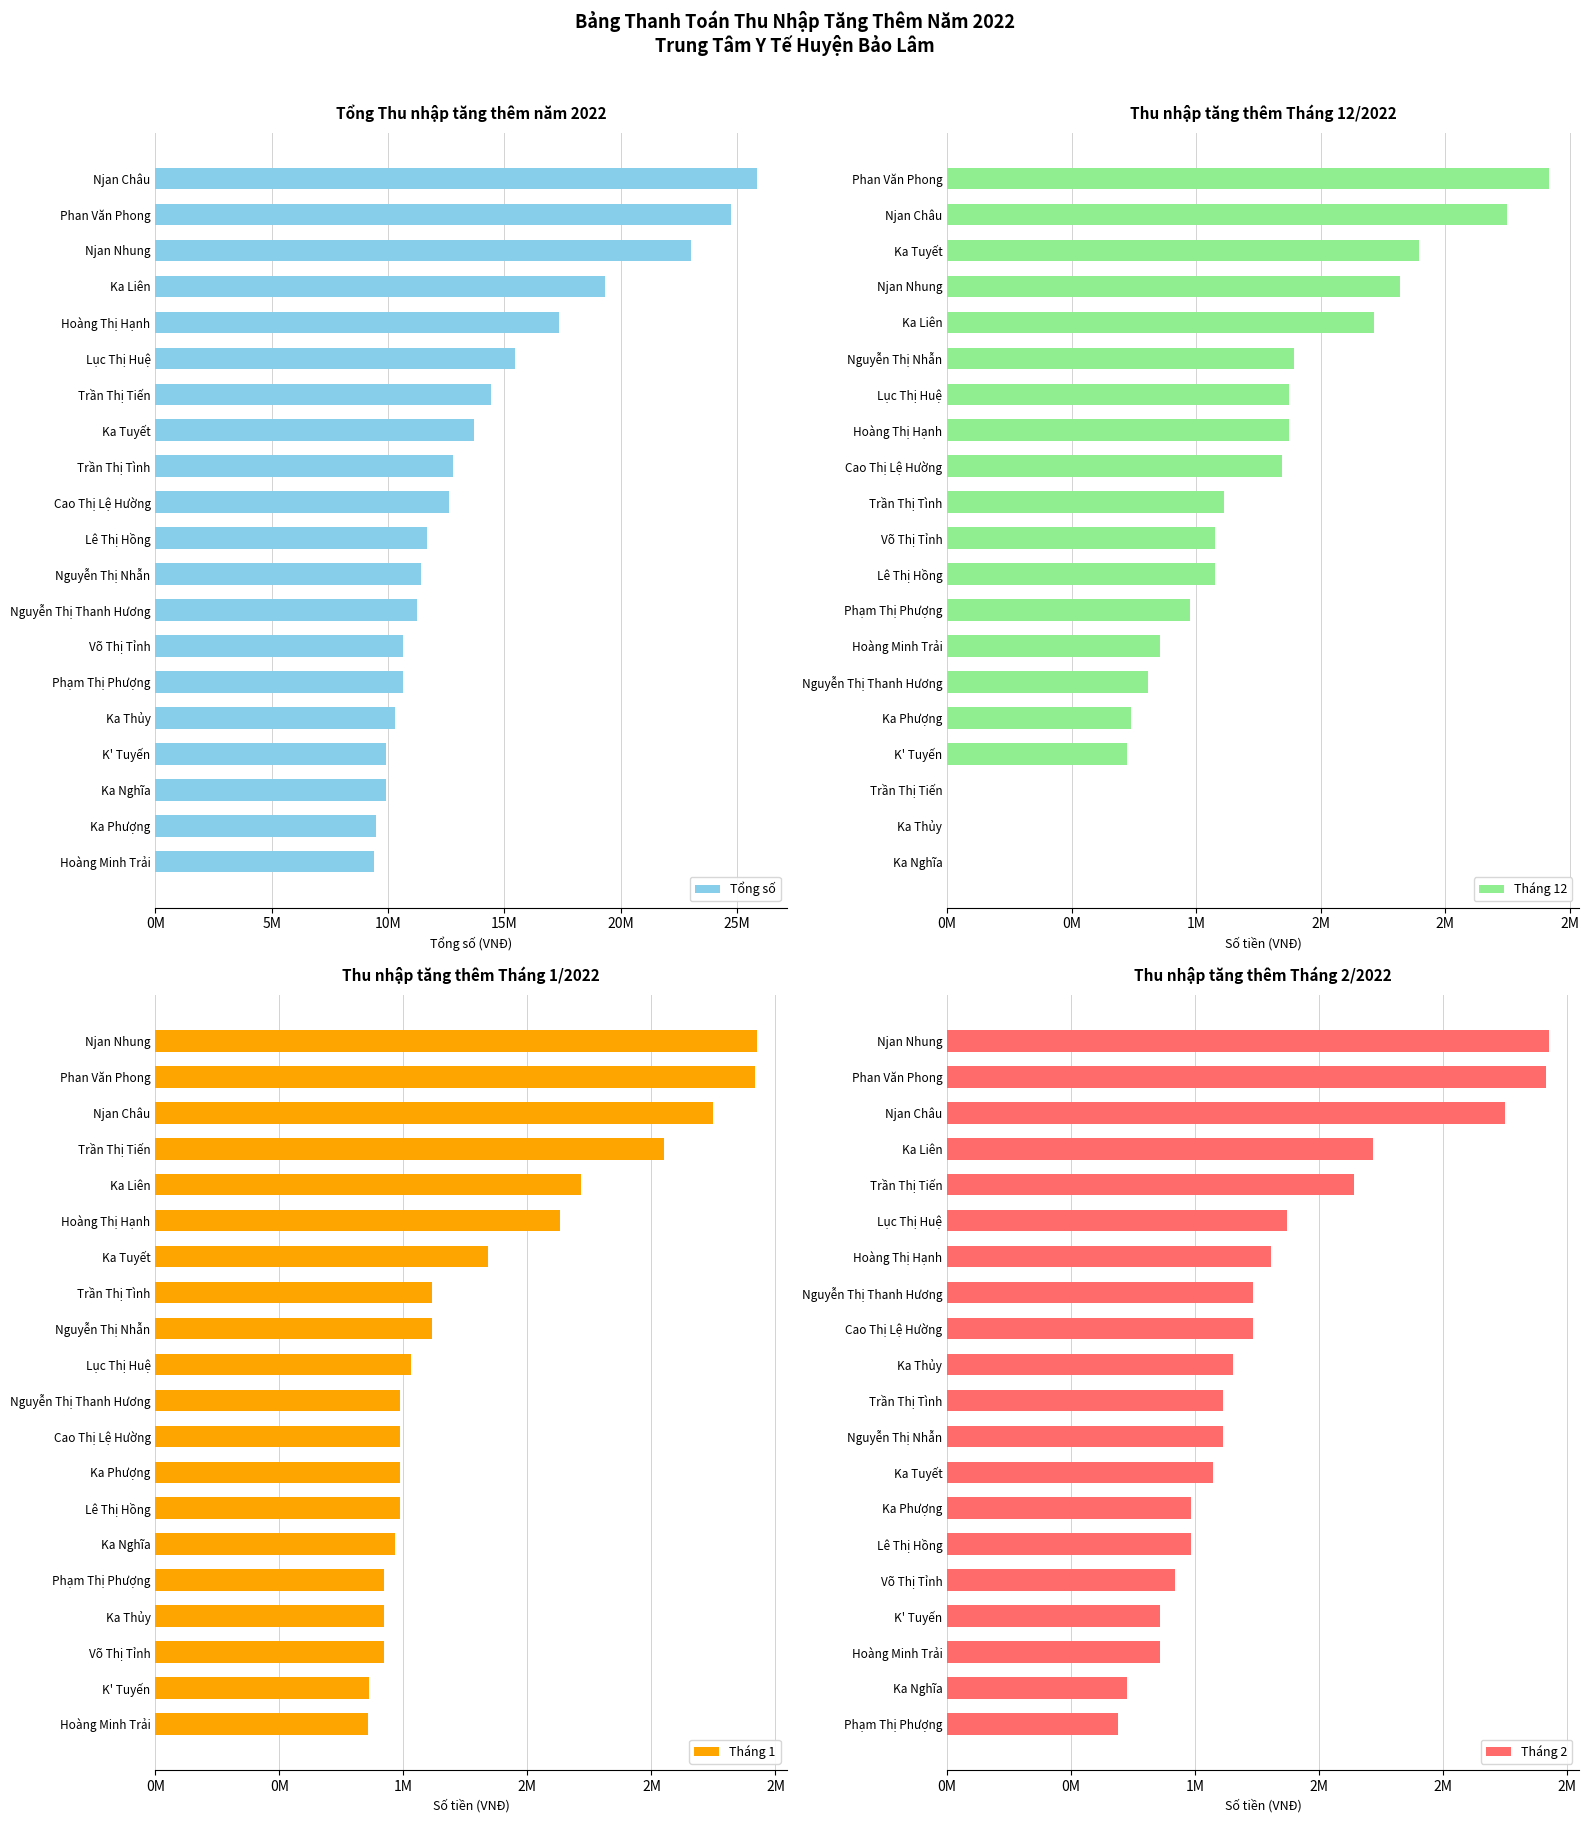

Count the number of data series in this chart.

4